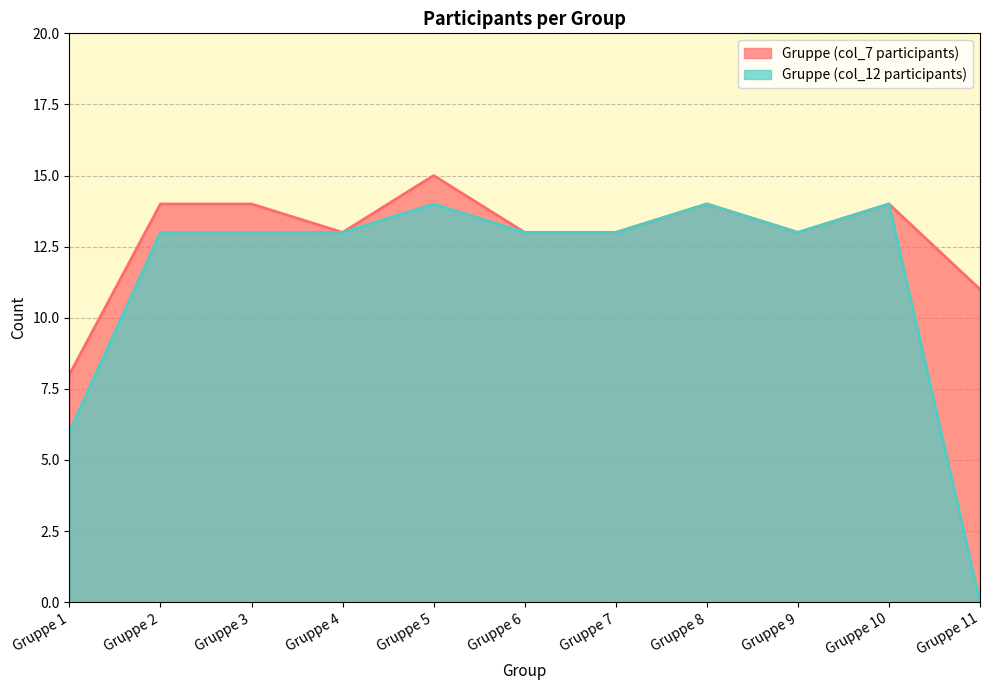

List the series in order of their overall mean, highest first.

Gruppe (col_7 participants), Gruppe (col_12 participants)